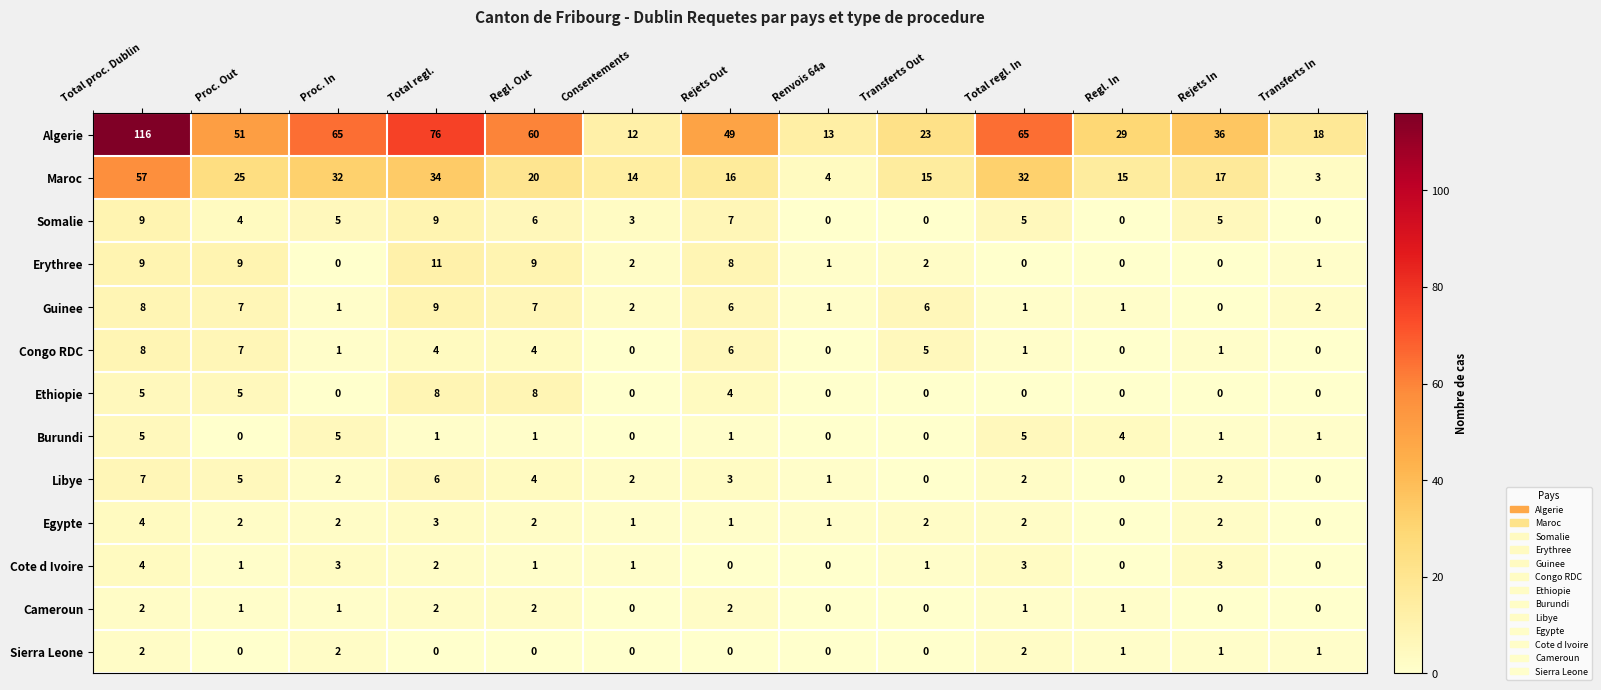

Which series has the largest range (max minus min)?

Algerie